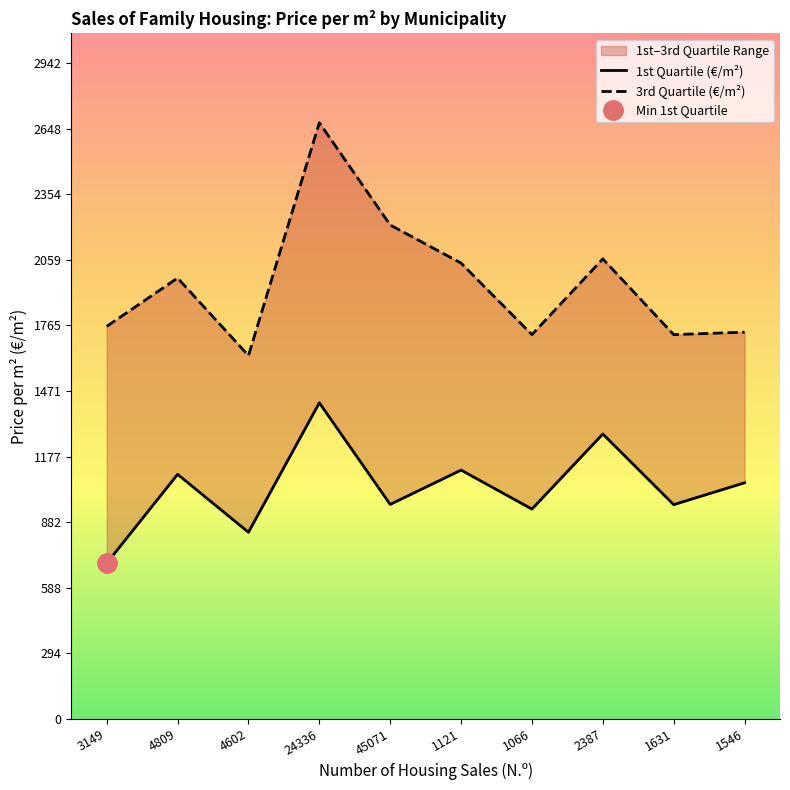

At which category is the sum across all series the highest?

24336